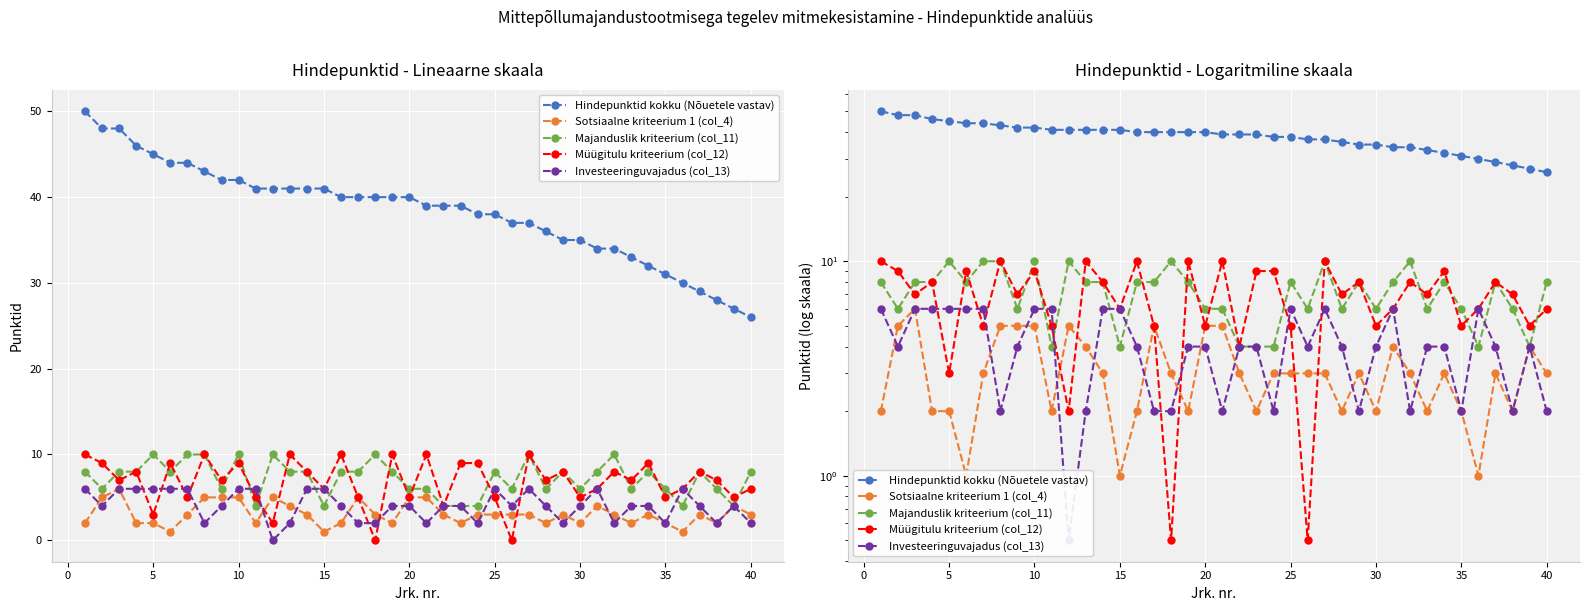

What is the difference between the second highest and second lowest values in the Investeeringuvajadus (col_13) series?

4.0